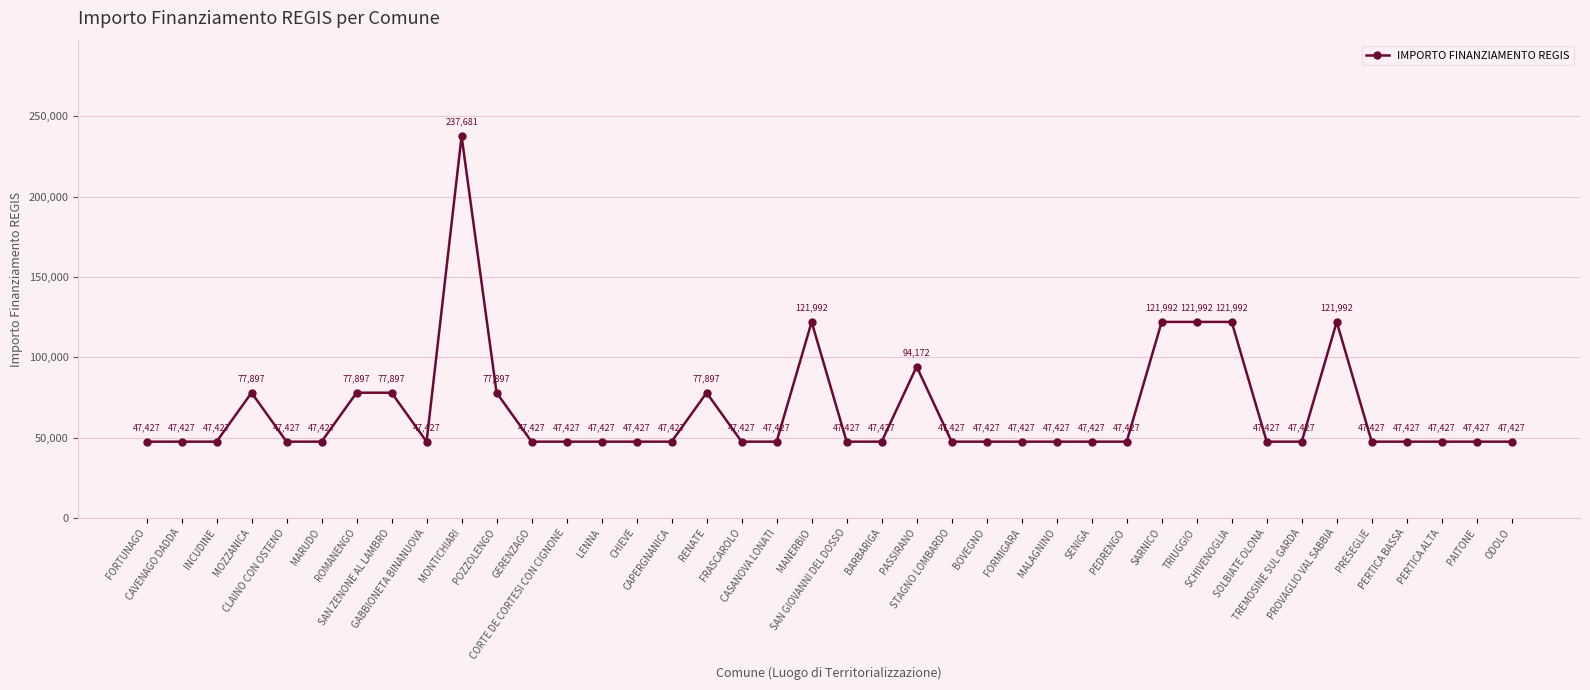

True or false: there are more than 0 points higher than both neighbors.

True